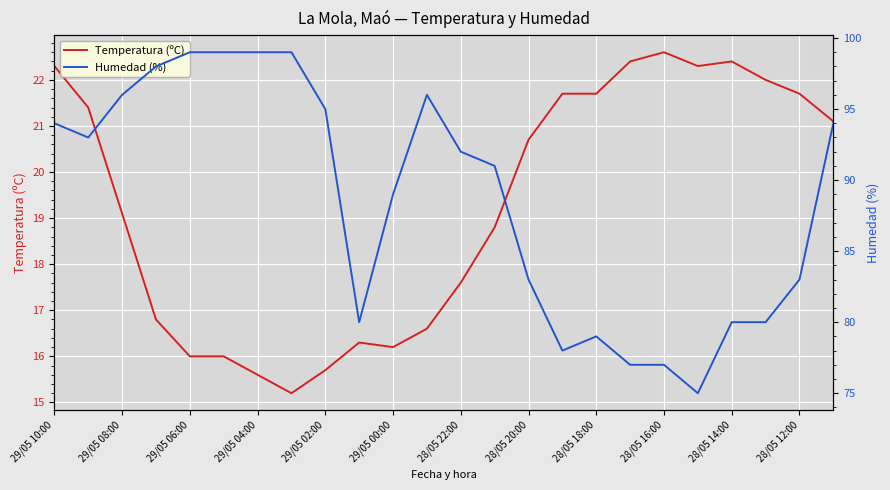

At which label does Temperatura (ºC) reach its peak?

28/05 16:00